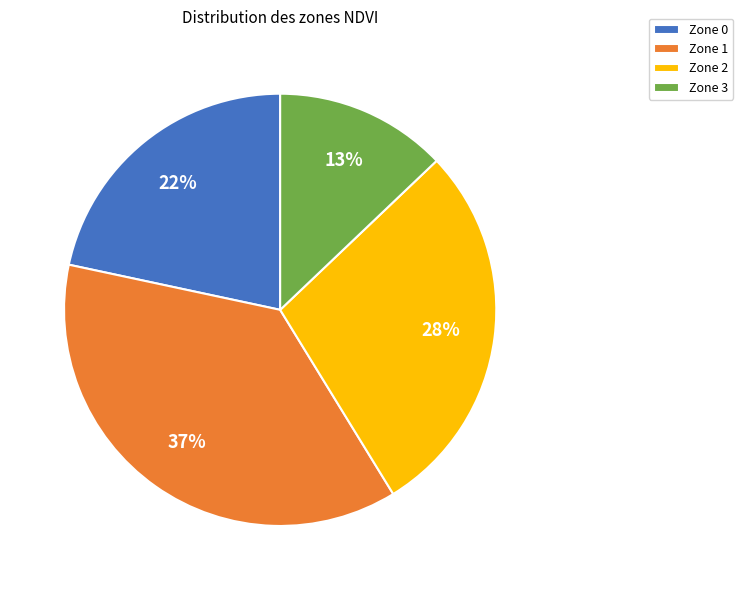

What percentage is the Zone 0 slice, to the nearest percent?

22%